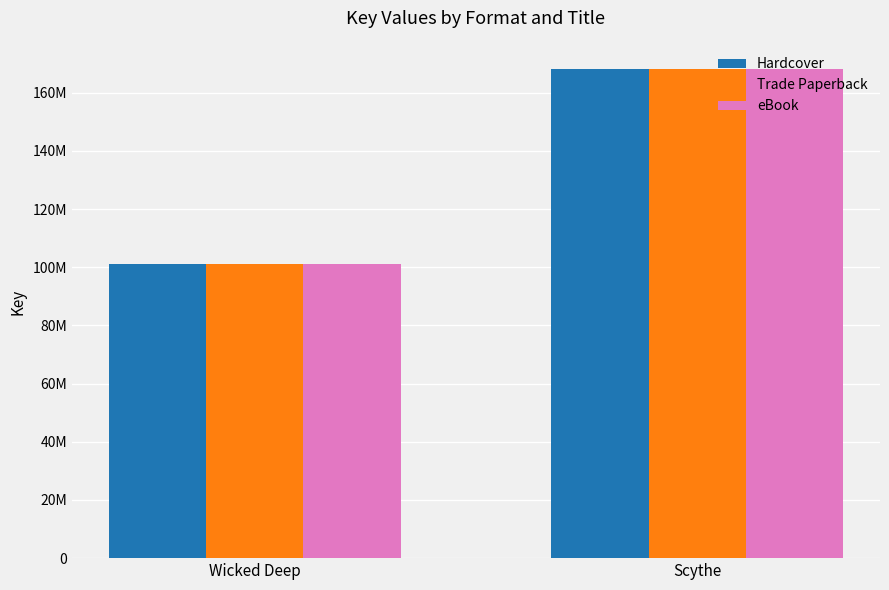

Does the chart contain any negative values?

No